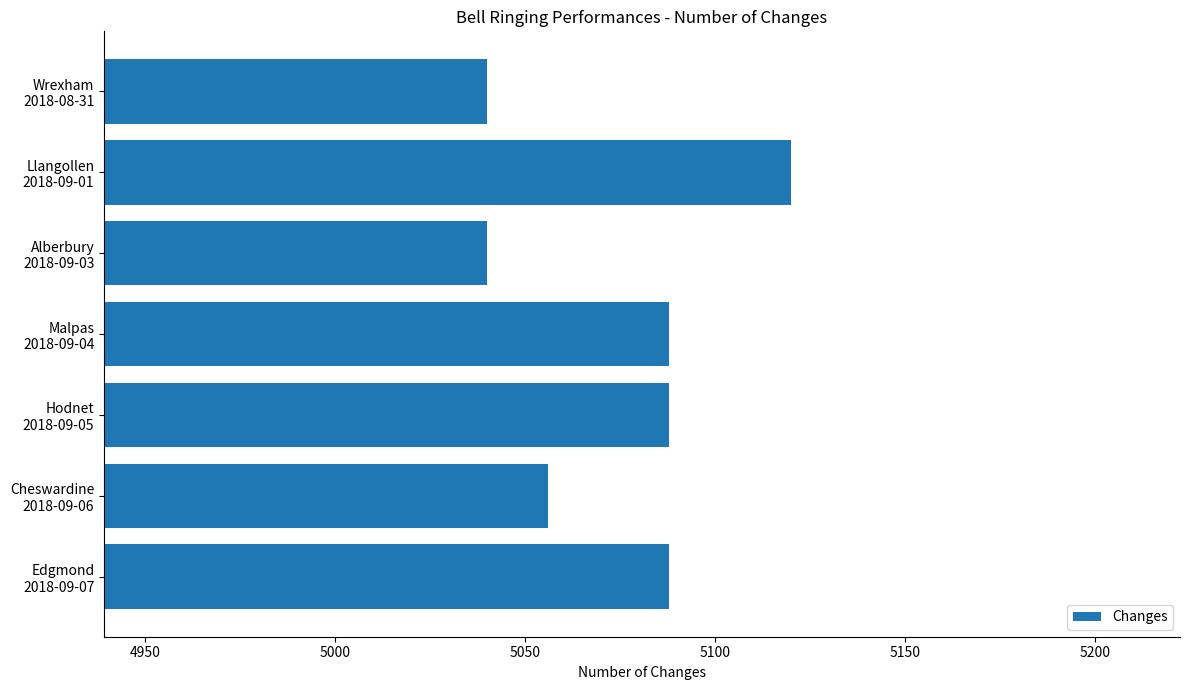

Count the number of data series in this chart.

1